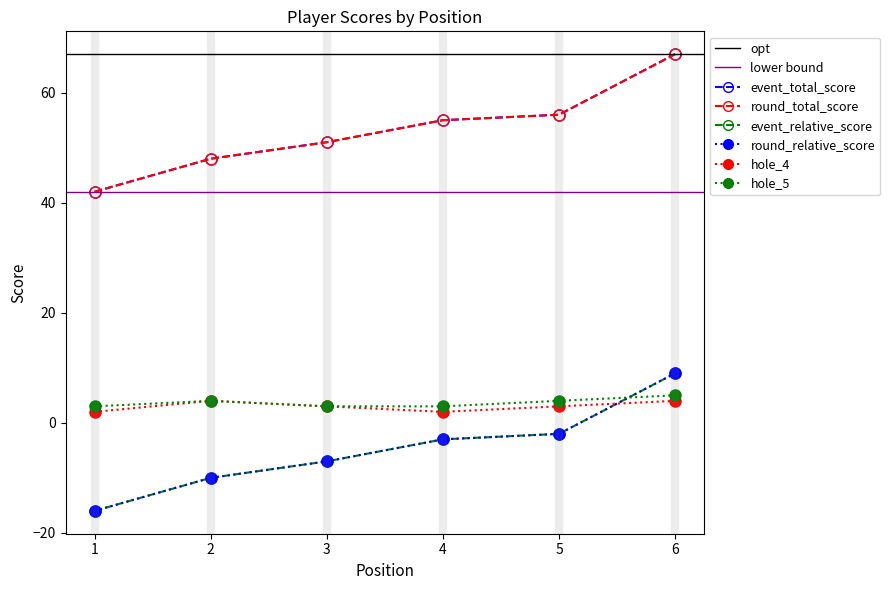

What is the value of the round_total_score point at the 4th from the left?

55